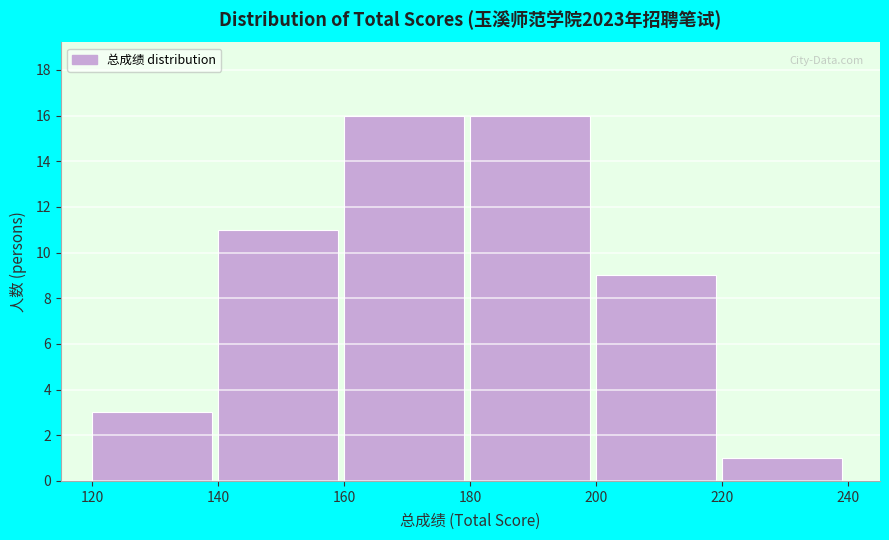

Reading left to right, list all the values displayed in this chart.

120=3	140=11	160=16	180=16	200=9	220=1